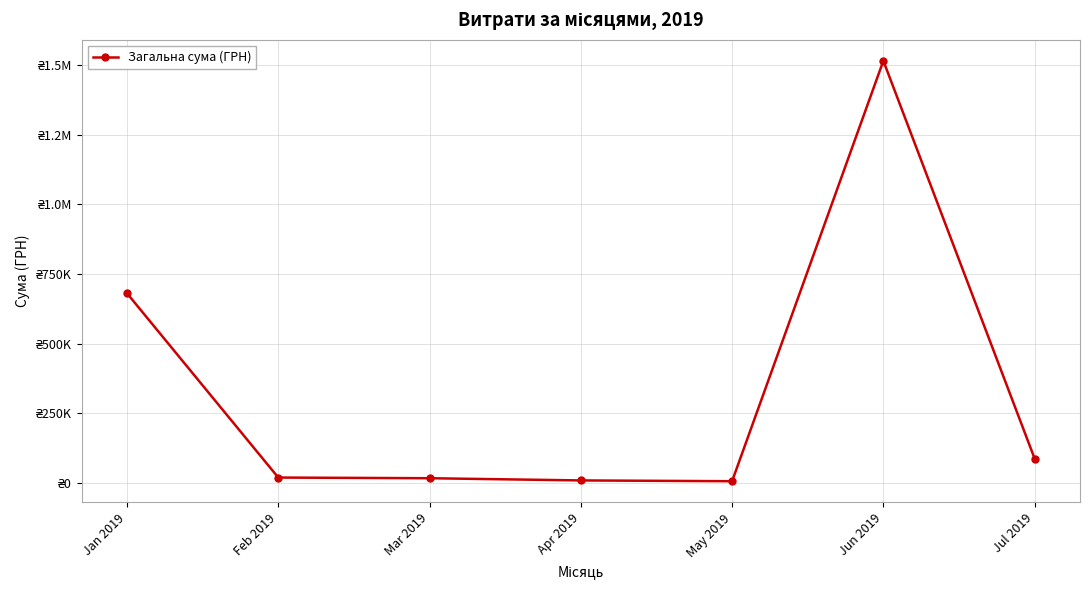

What is the value of the 4th point from the left?

9385.0